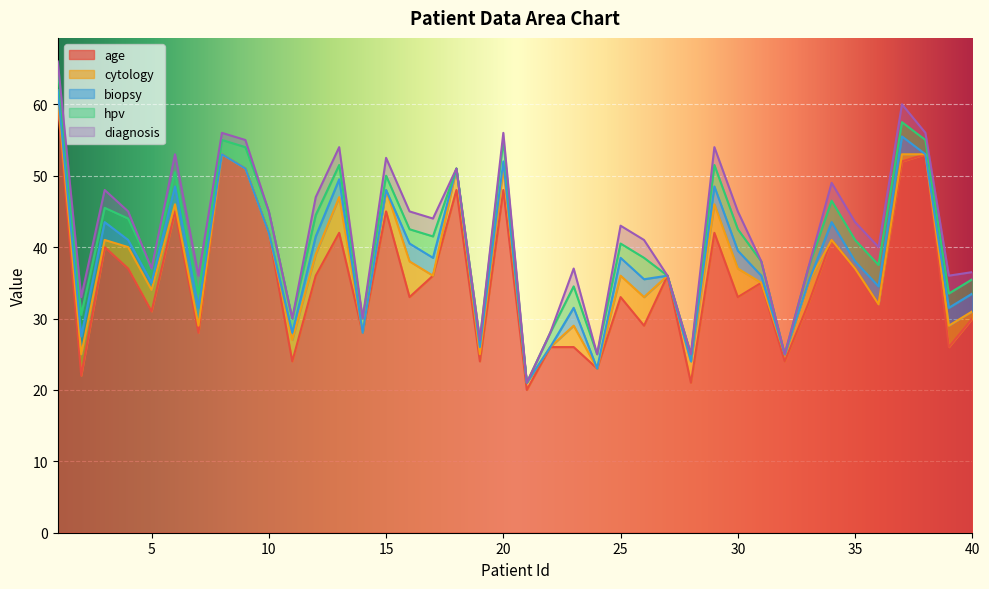

What is the highest value of the age series?

60.0